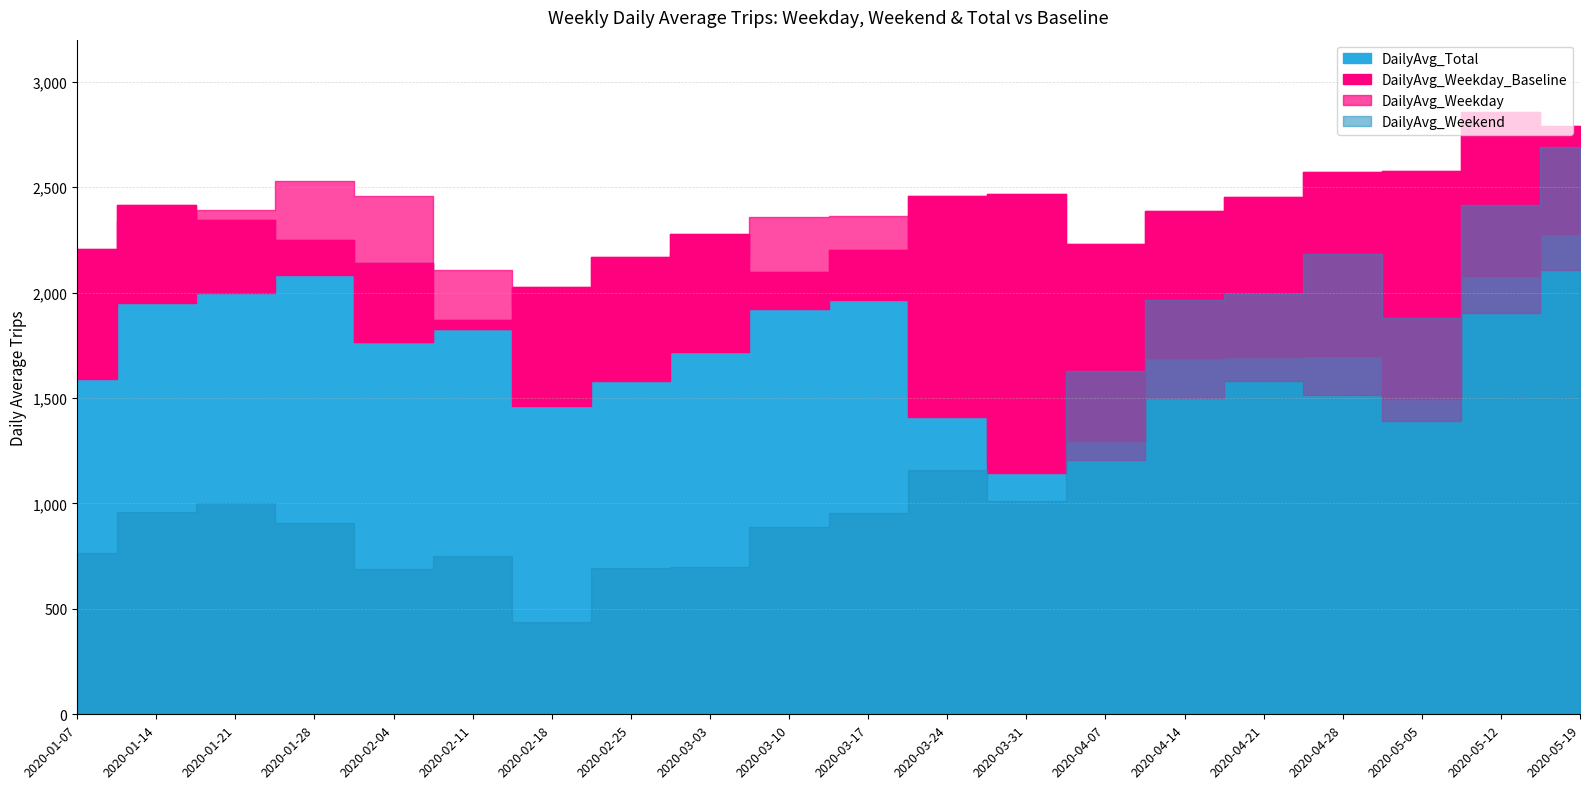

What is the label of the 12th point from the left?

2020-03-24